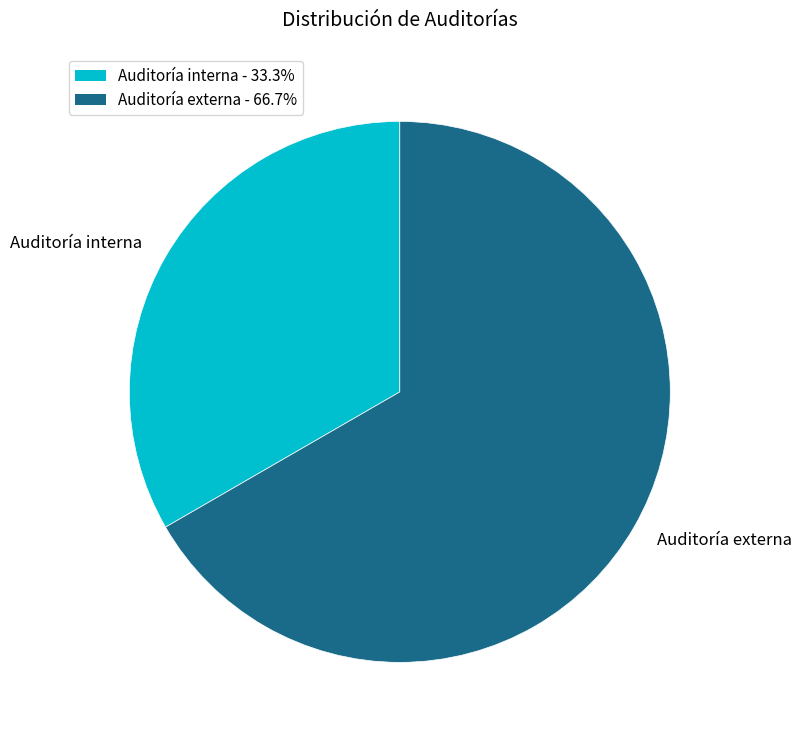

Which has a higher value, Auditoría interna or Auditoría externa?

Auditoría externa